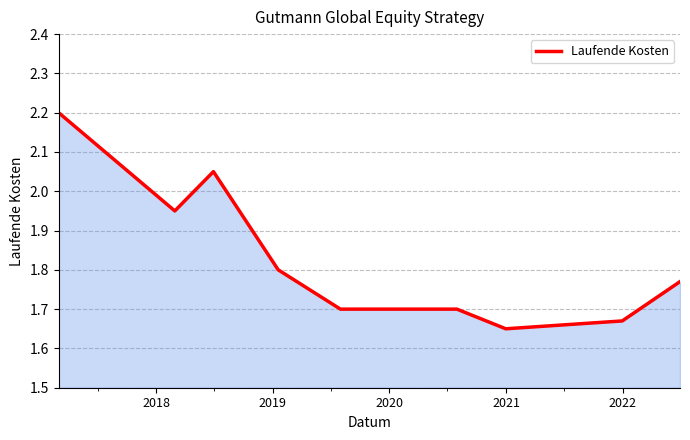

How many lines are shown in the chart?

1